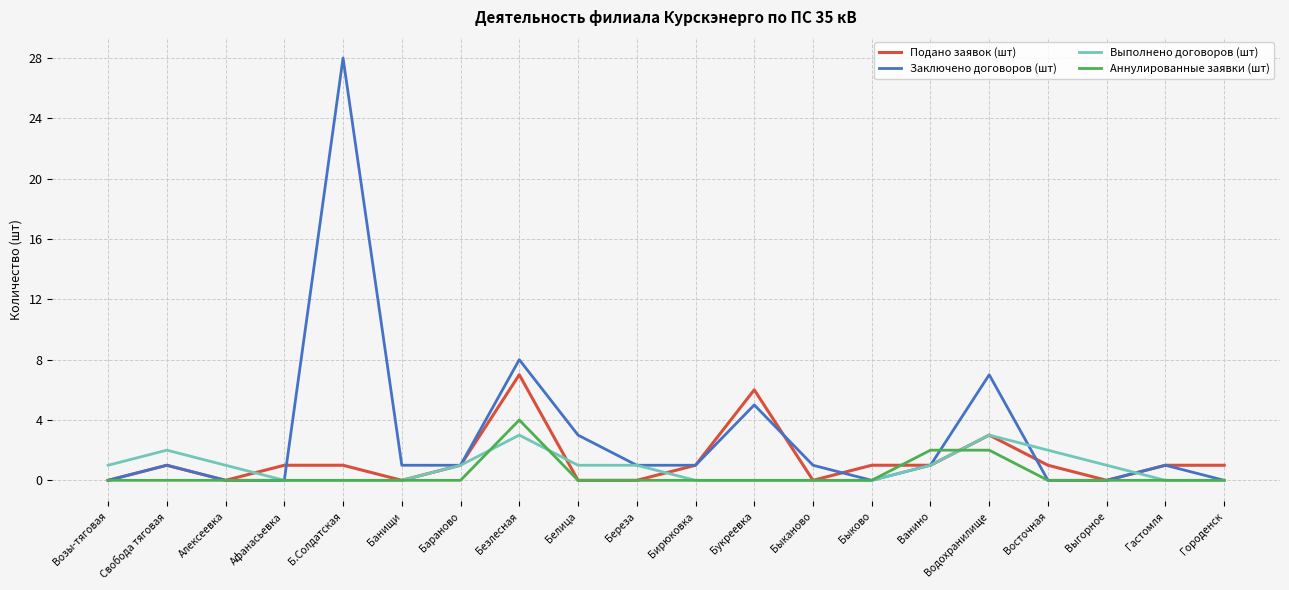

Count the Подано заявок (шт) values in the range 0 to 1.

17